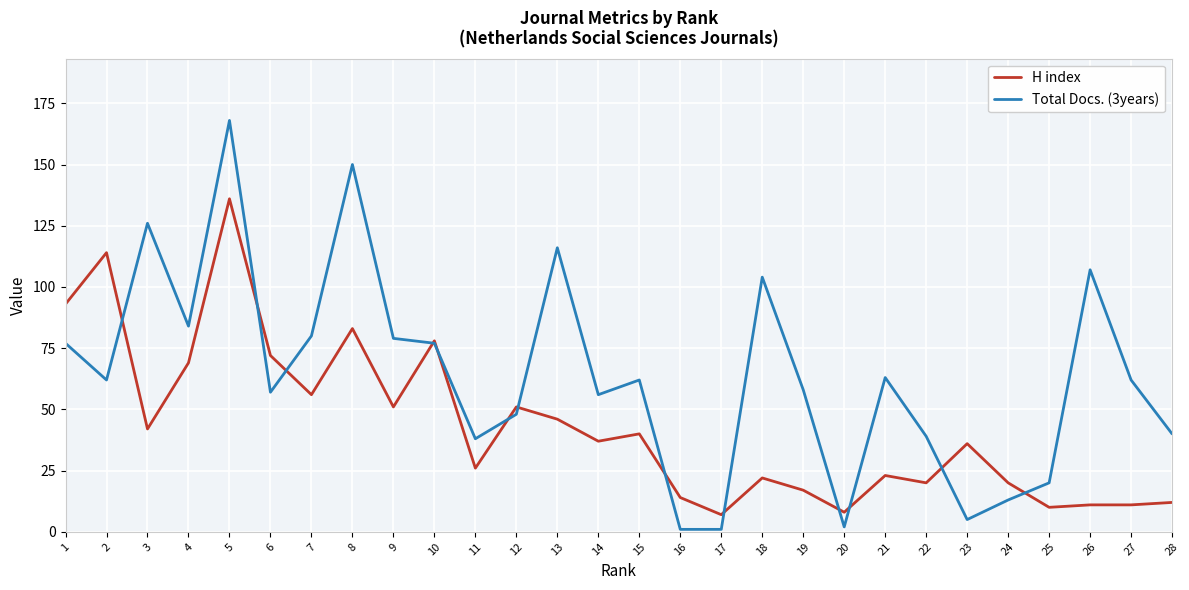

Is the value of Total Docs. (3years) at 7 greater than the value of H index at 16?

Yes